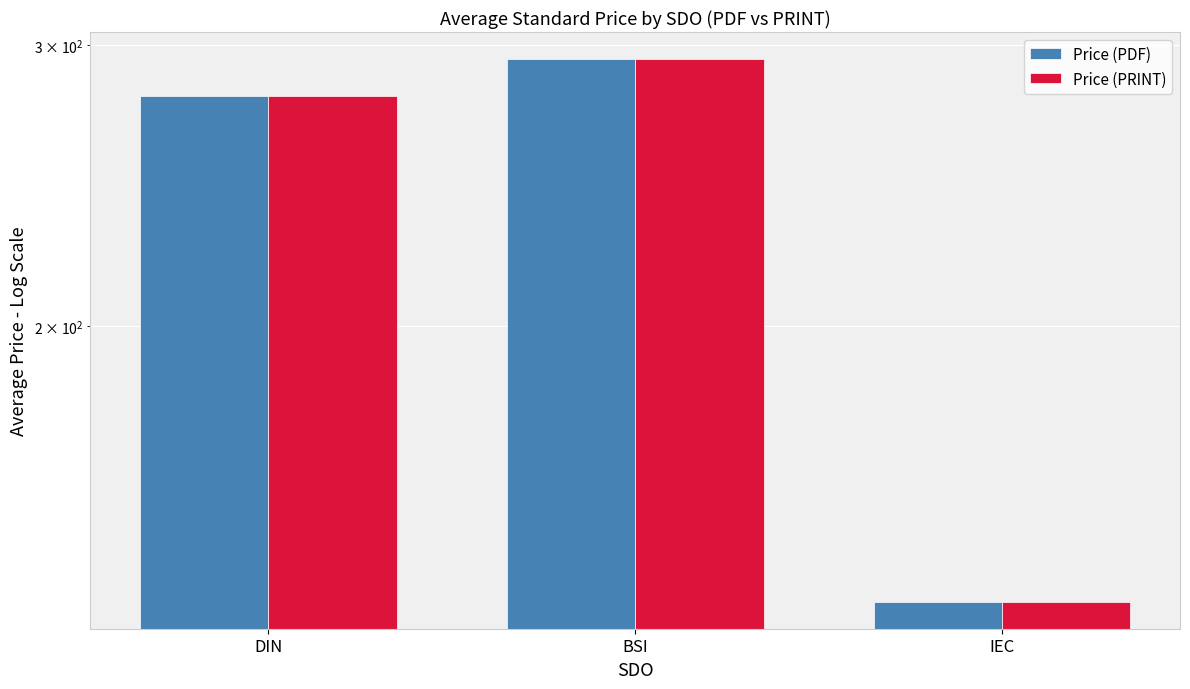

What is the label of the 1st bar from the right?

IEC